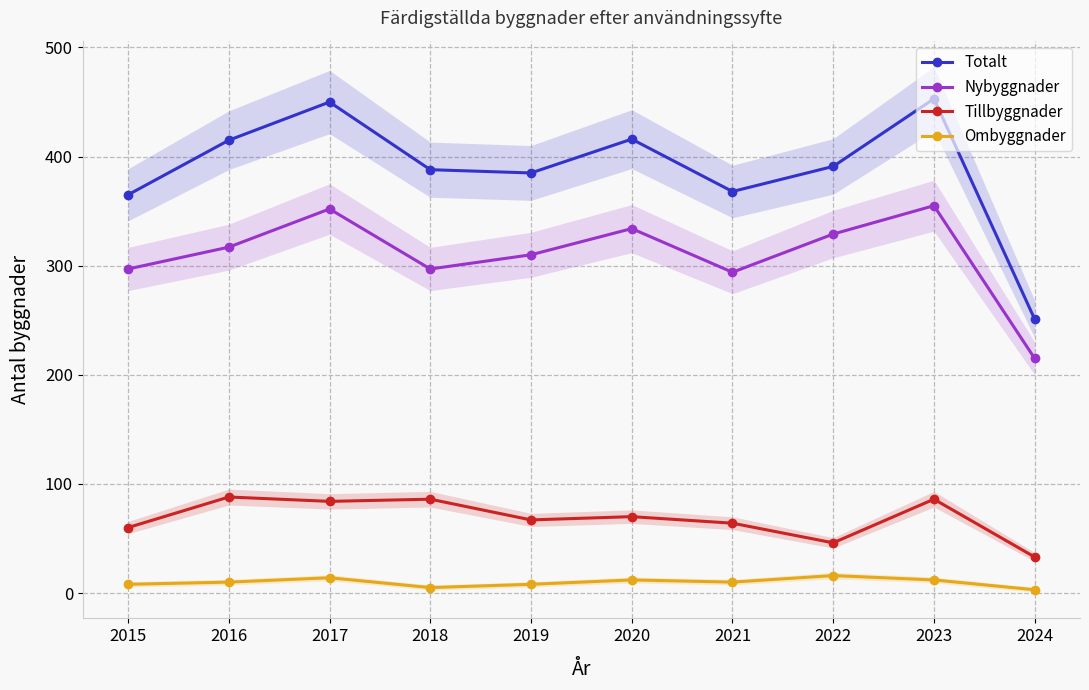

Is it true that Ombyggnader equals 4 at 2024?

False